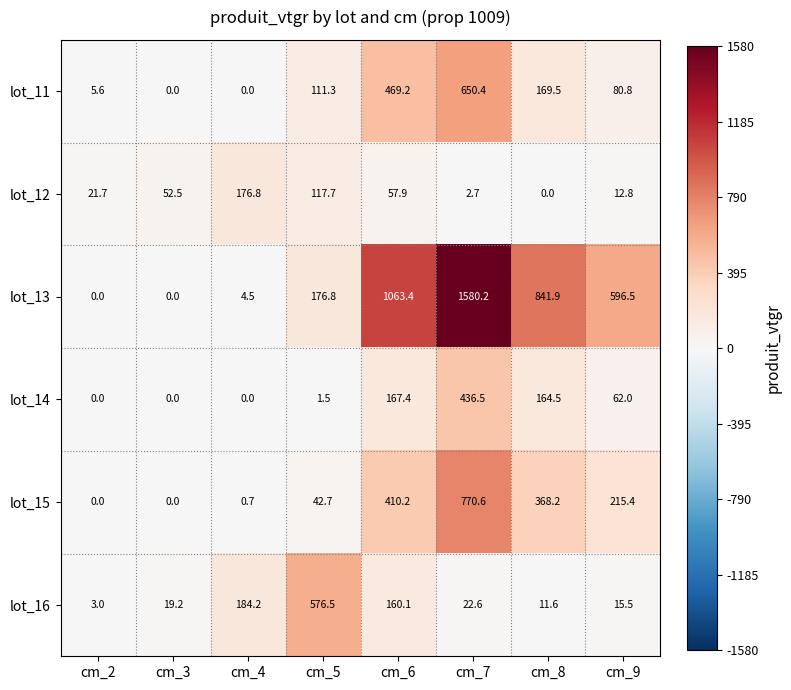

At which label is lot_13 closest to 790?

cm_8